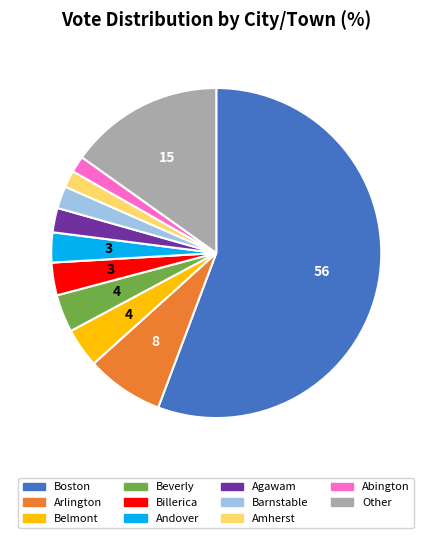

Do Barnstable and Andover together represent more than half of the pie?

No